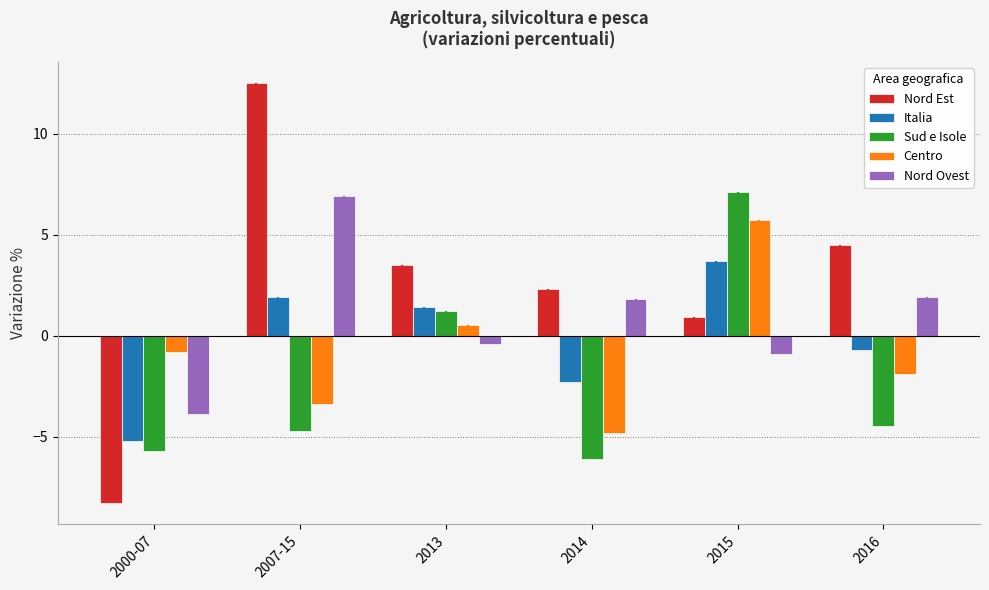

What is the value of the Nord Est bar at the 4th from the left?

2.3